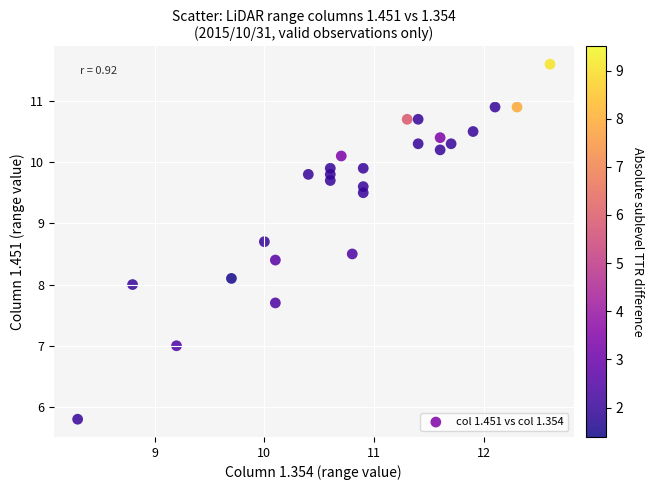

What is the range of X values (max minus min)?

4.3